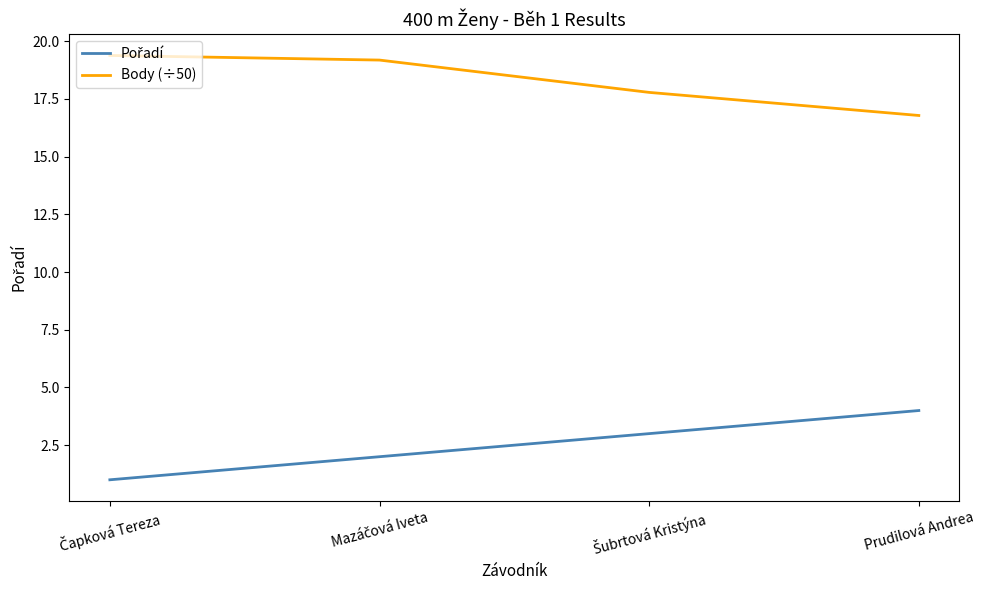

At how many categories does at least one series exceed 12?

4